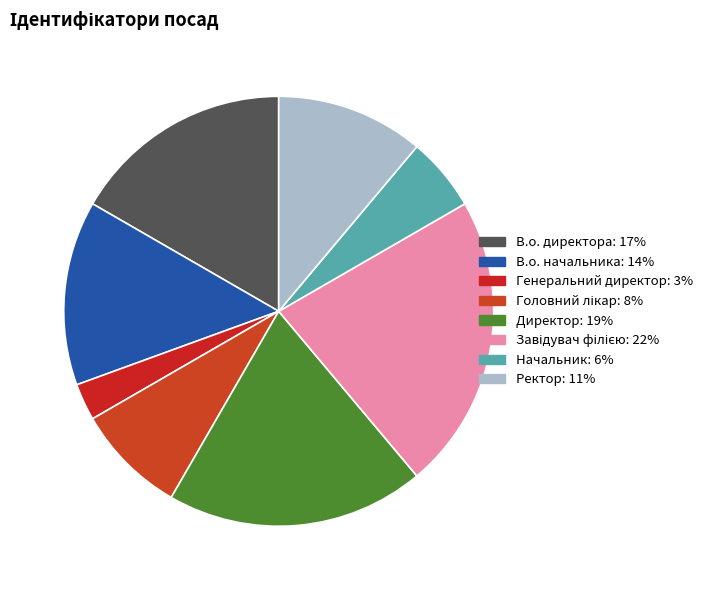

Count the number of slices in the pie.

8